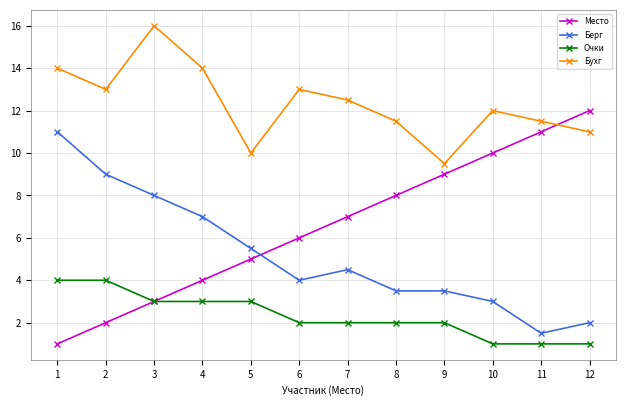

Is this an area chart (filled region under the line)?

No